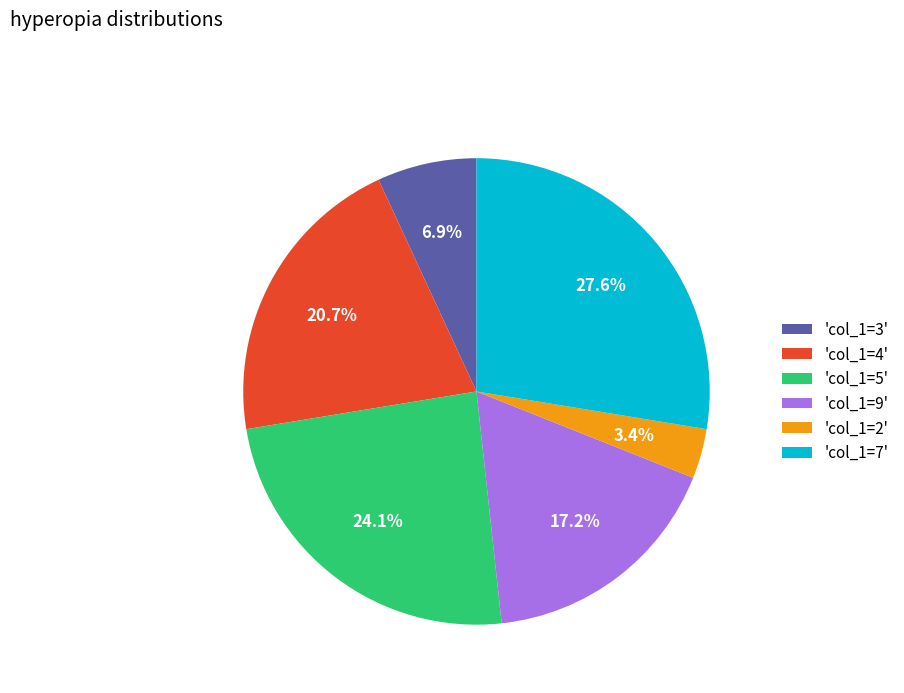

Count the number of slices in the pie.

6